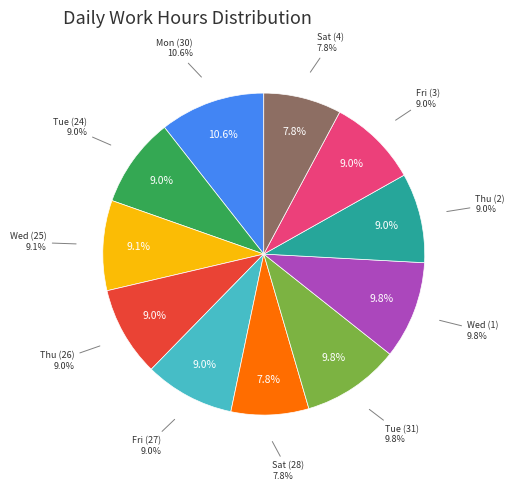

Does Mon represent more than half of the total?

No